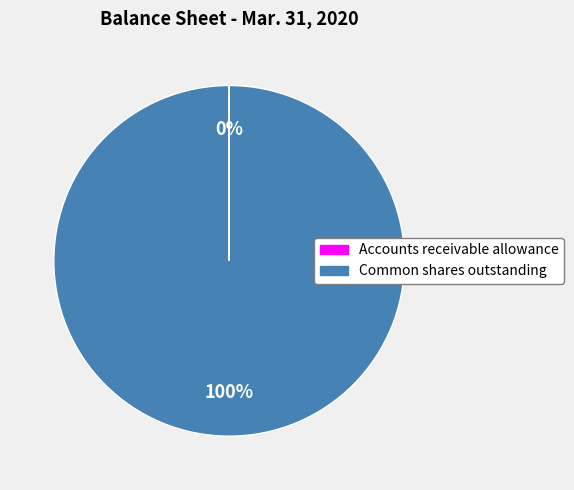

To the nearest percent, what is the difference between the largest and smallest slice percentages?

100%